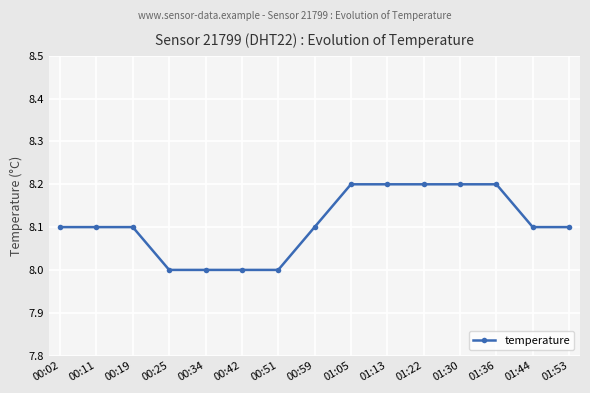

Reading right to left, transcribe all the data shown in this chart.

01:53=8.1	01:44=8.1	01:36=8.2	01:30=8.2	01:22=8.2	01:13=8.2	01:05=8.2	00:59=8.1	00:51=8.0	00:42=8.0	00:34=8.0	00:25=8.0	00:19=8.1	00:11=8.1	00:02=8.1